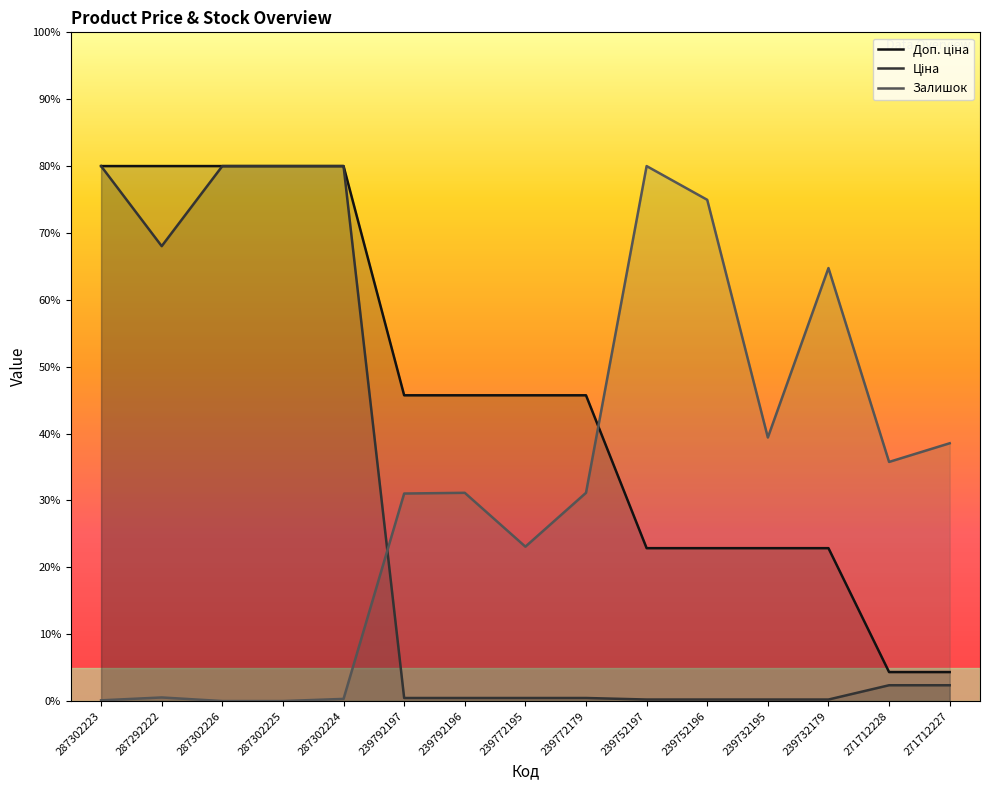

What is the approximate value of Доп. ціна at 287302225?

80.0